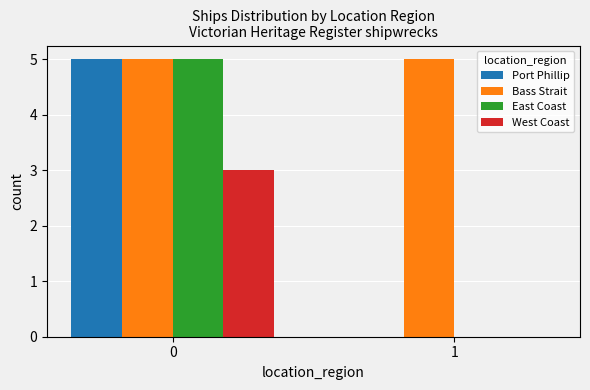

The Port Phillip series shows -3 at 1. True or false?

False